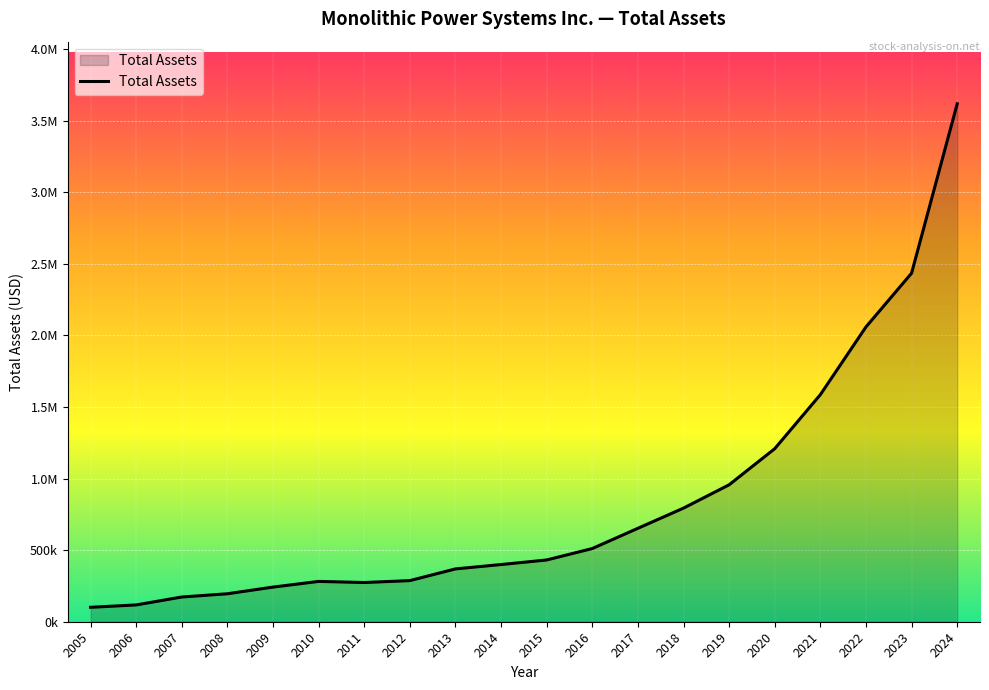

Which category has the lowest value across all series?

2005